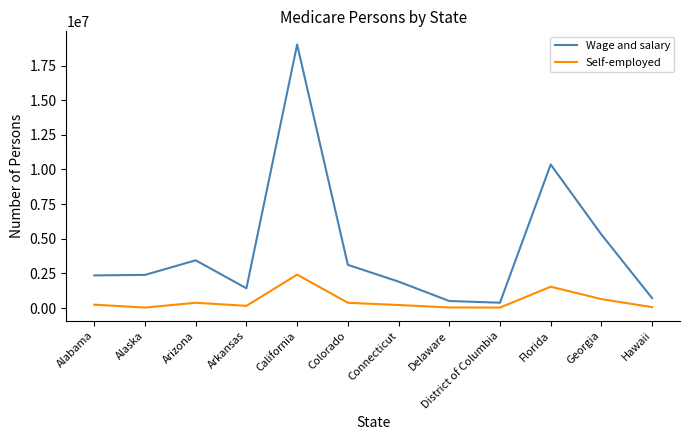

Which series changed the most between Delaware and Georgia?

Wage and salary